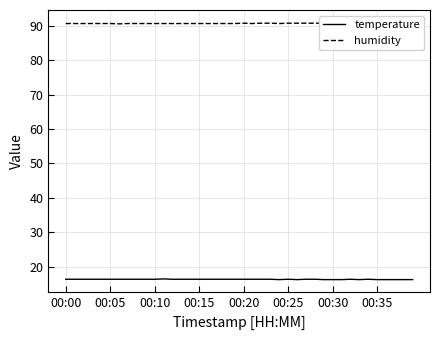

Reading left to right, what are all the values shown in this chart?

temperature: 16.4	16.4	16.4	16.4	16.4	16.4	16.4	16.4	16.4	16.4	16.4	16.5	16.4	16.4	16.4	16.4	16.4	16.4	16.4	16.4	16.4	16.4	16.4	16.4	16.3	16.4	16.3	16.4	16.4	16.3	16.3	16.3	16.4	16.3	16.4	16.3	16.3	16.3	16.3	16.3
humidity: 90.6	90.6	90.6	90.6	90.6	90.6	90.5	90.6	90.6	90.6	90.6	90.6	90.6	90.6	90.6	90.6	90.6	90.6	90.6	90.6	90.7	90.6	90.7	90.7	90.6	90.7	90.7	90.7	90.7	90.7	90.7	90.7	90.7	90.7	90.8	90.8	90.8	90.8	90.8	90.8